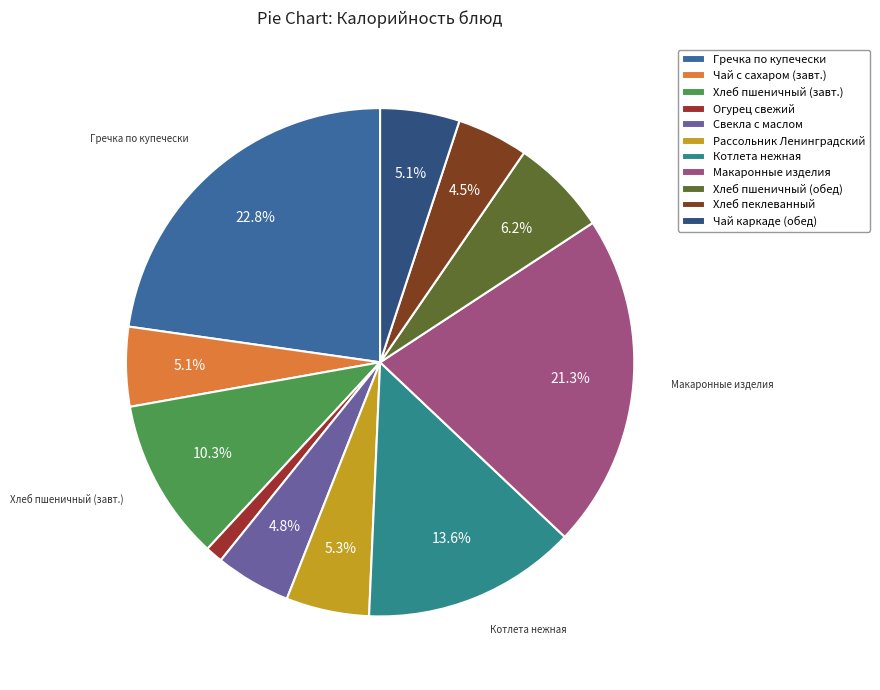

What percentage is NOT represented by Хлеб пеклеванный?

95.5%